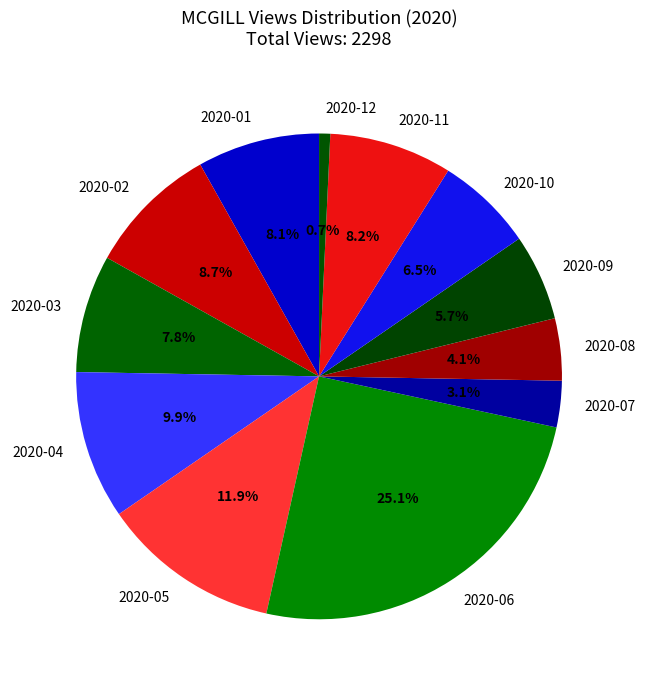

Do 2020-01 and 2020-04 together represent more than half of the pie?

No